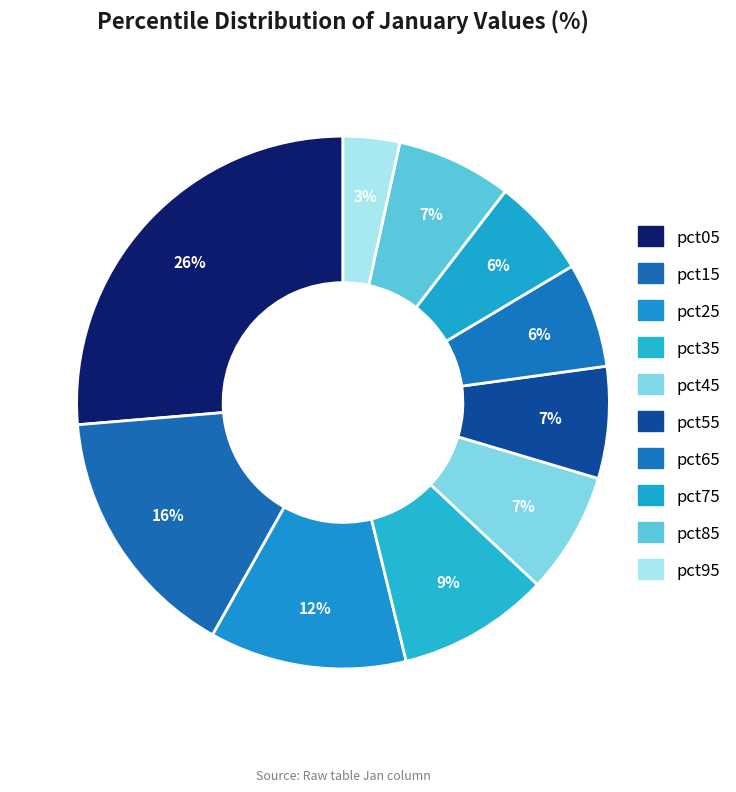

Does pct05 represent more than half of the total?

No